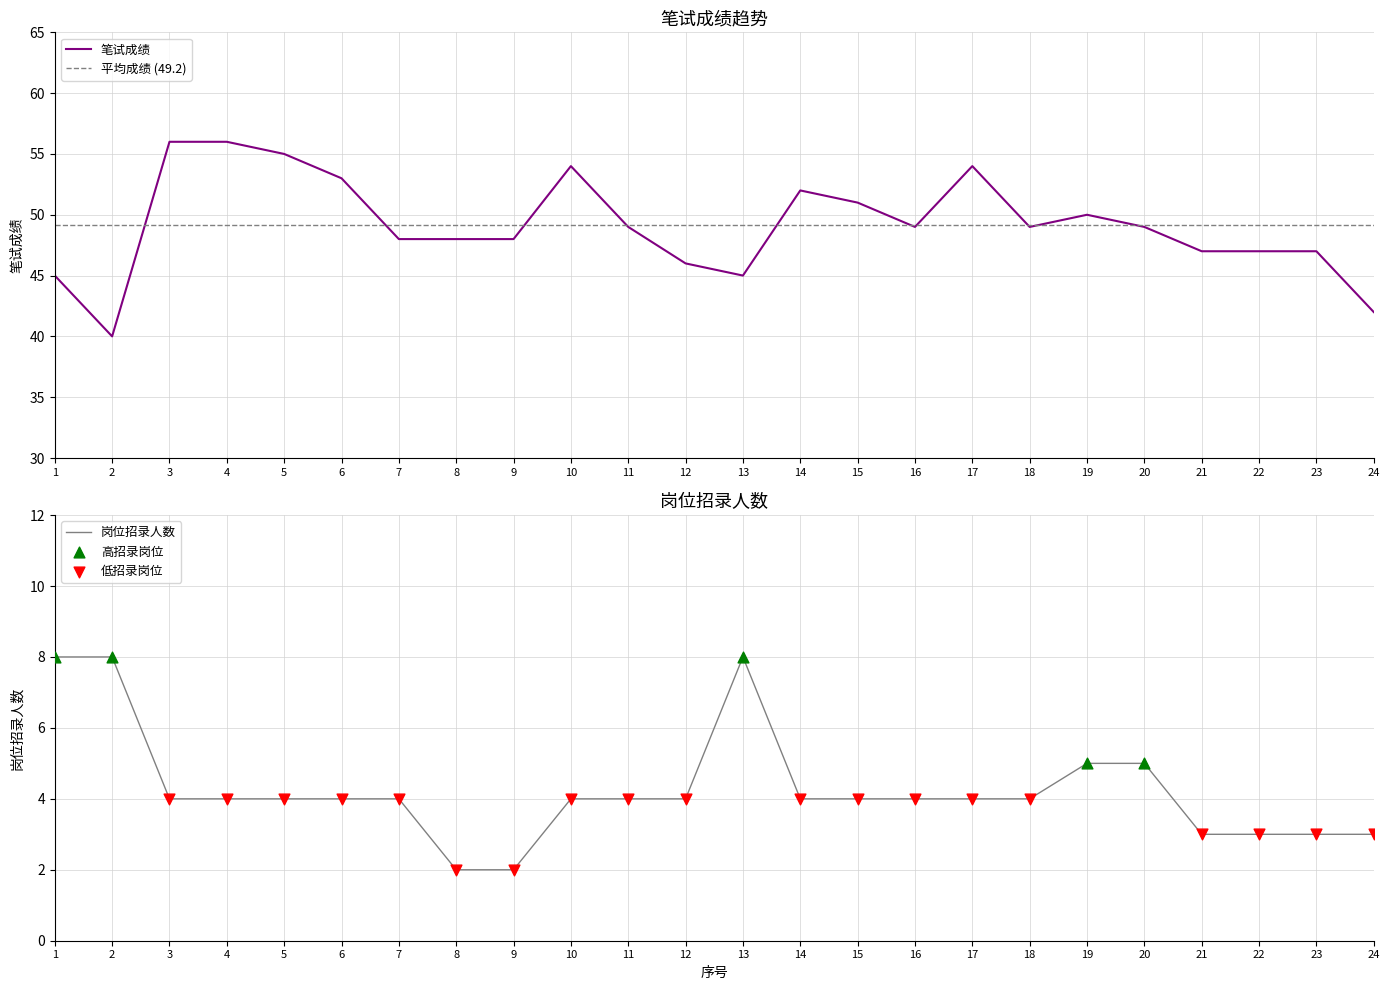

The 笔试成绩 series shows 37 at 4. True or false?

False